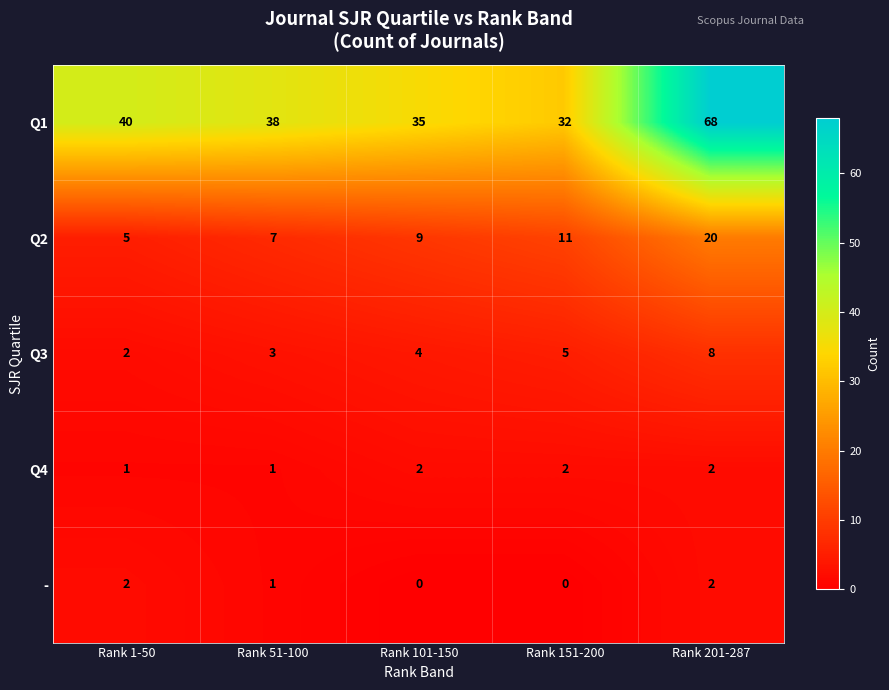

Count the number of data series in this chart.

5